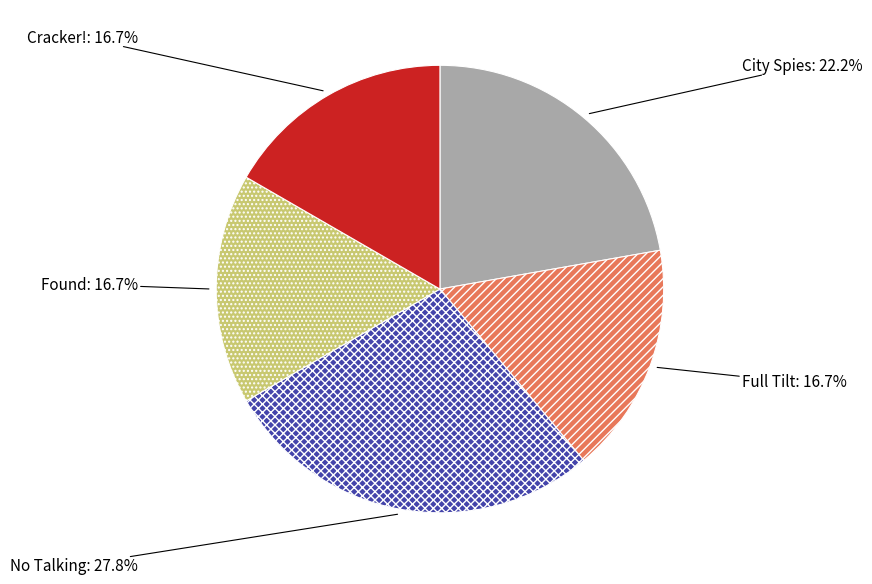

What percentage is NOT represented by Found?

83.3%